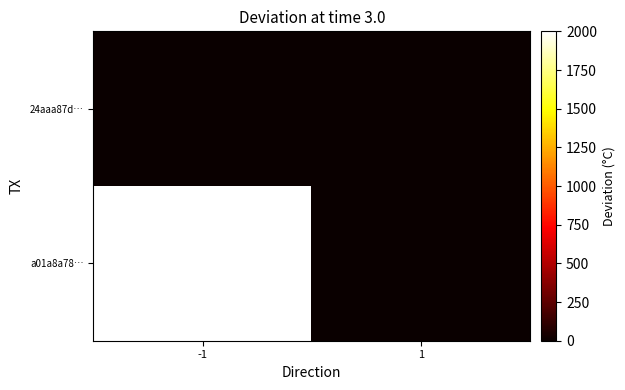

At how many categories does at least one series exceed 1676?

1